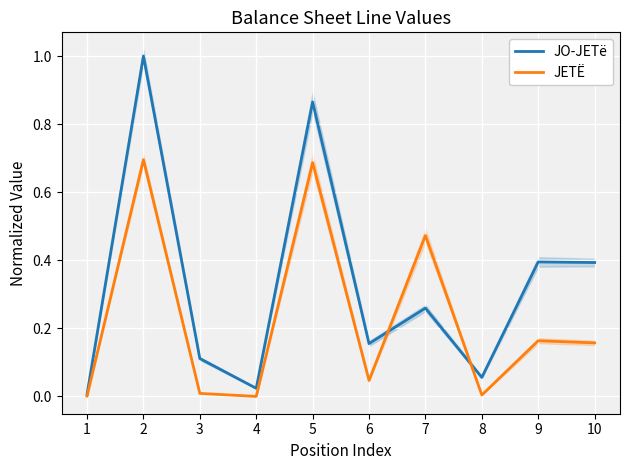

Reading left to right, list all the values displayed in this chart.

JO-JETë: 0.0	1.0	0.1	0.0	0.9	0.2	0.3	0.1	0.4	0.4
JETË: 0.0	0.7	0.0	0.0	0.7	0.0	0.5	0.0	0.2	0.2